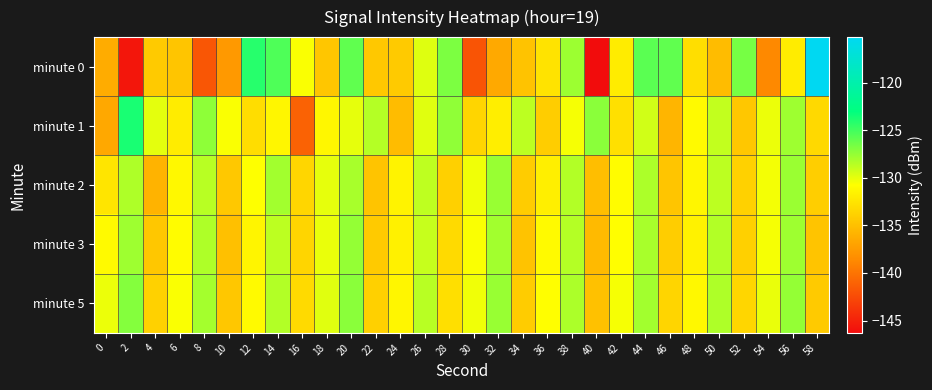

What is the spread (max minus min) of values at 44?

3.5